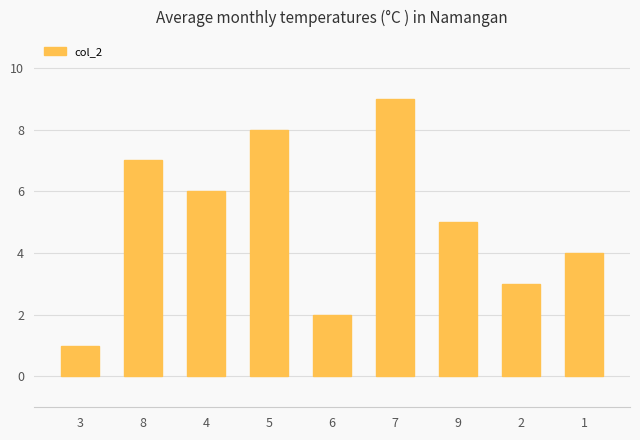

Which label corresponds to the largest value in the chart?

7